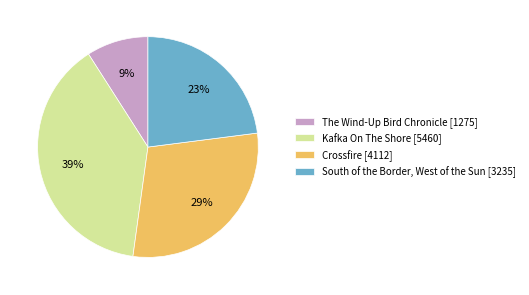

How many slices are in this pie chart?

4